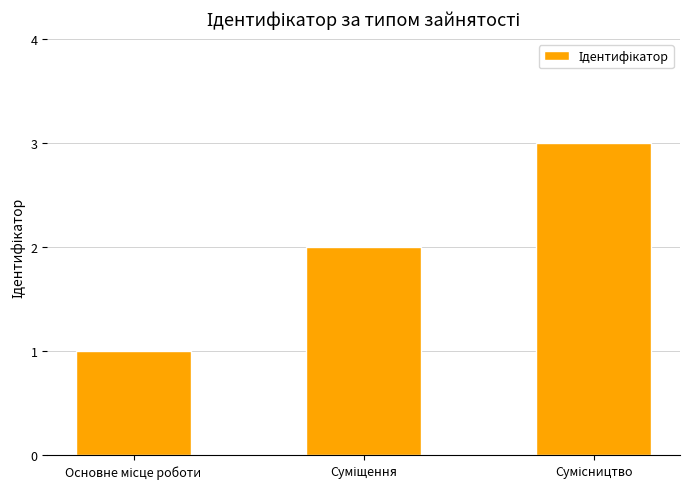

What is the value of the 1st bar from the left?

1